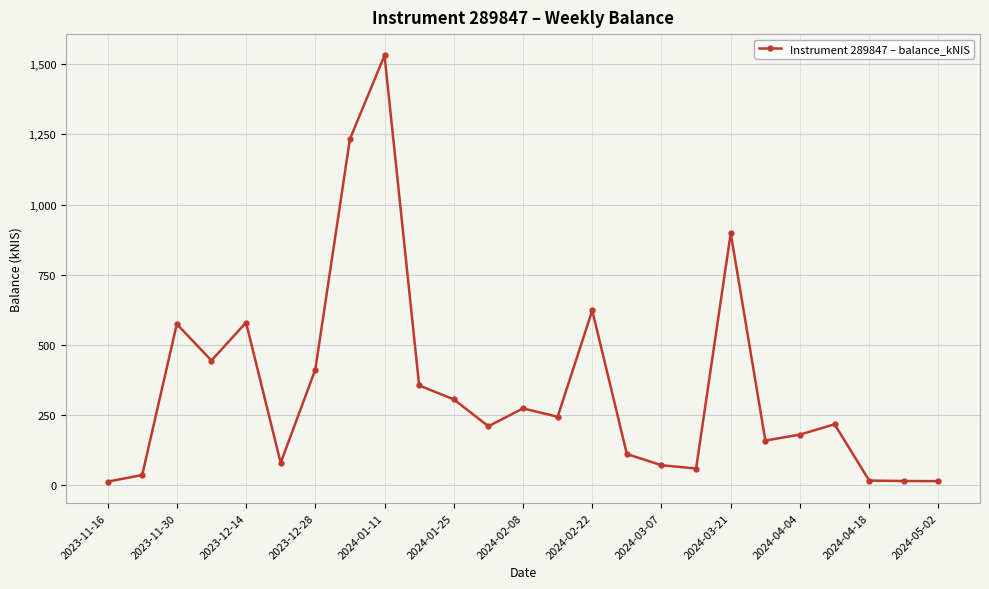

True or false: the data has more than 1 interior local peaks.

True